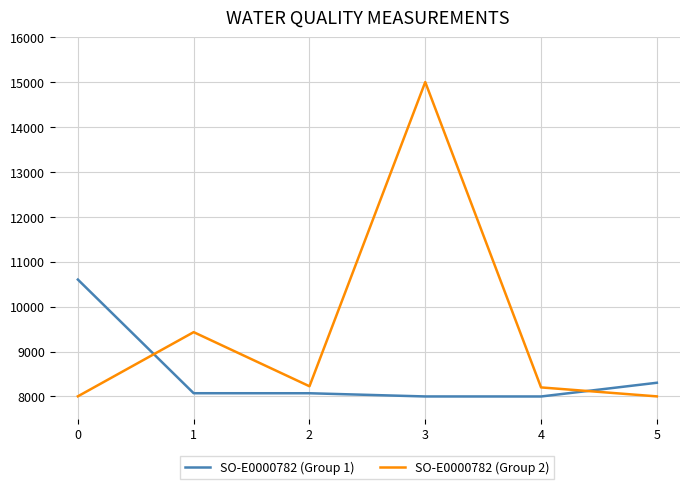

What is the greatest value displayed?

15000.0